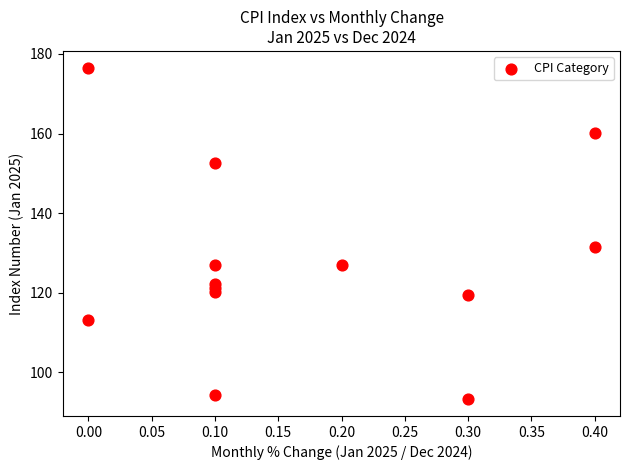

What Y value in the scatter plot is closest to 134?

131.4